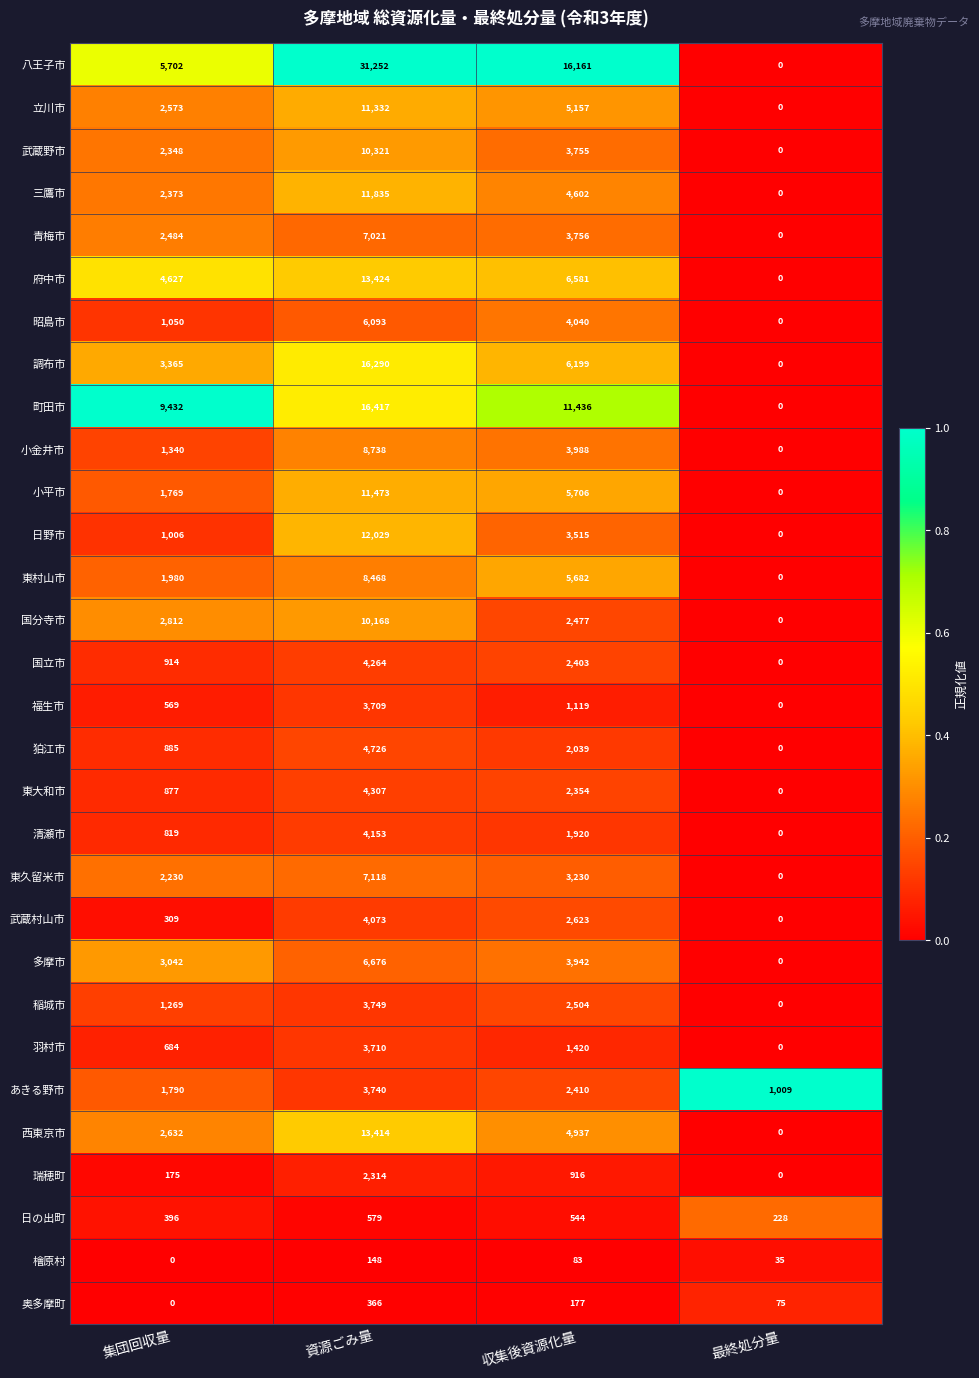

What is the sum of the 国立市 values at 最終処分量 and 資源ごみ量?

4264